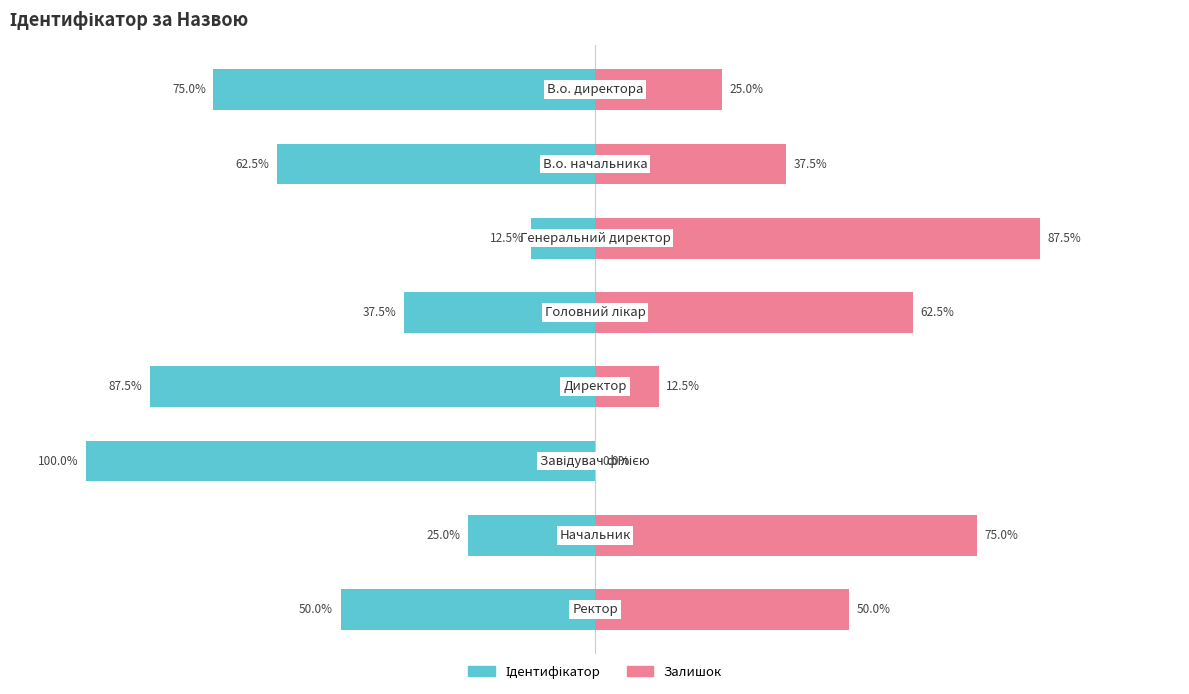

The Ідентифікатор series shows -25.4 at −100. True or false?

False